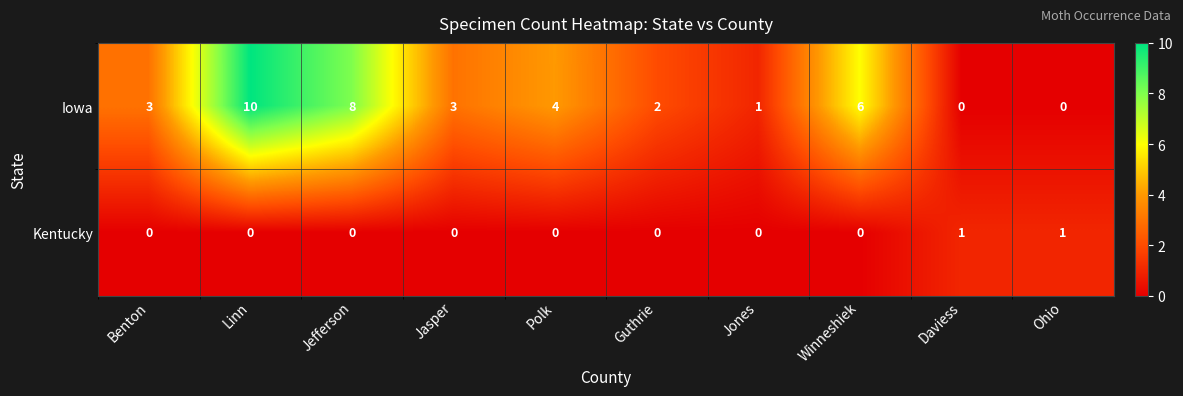

What is the sum of all Iowa values?

37